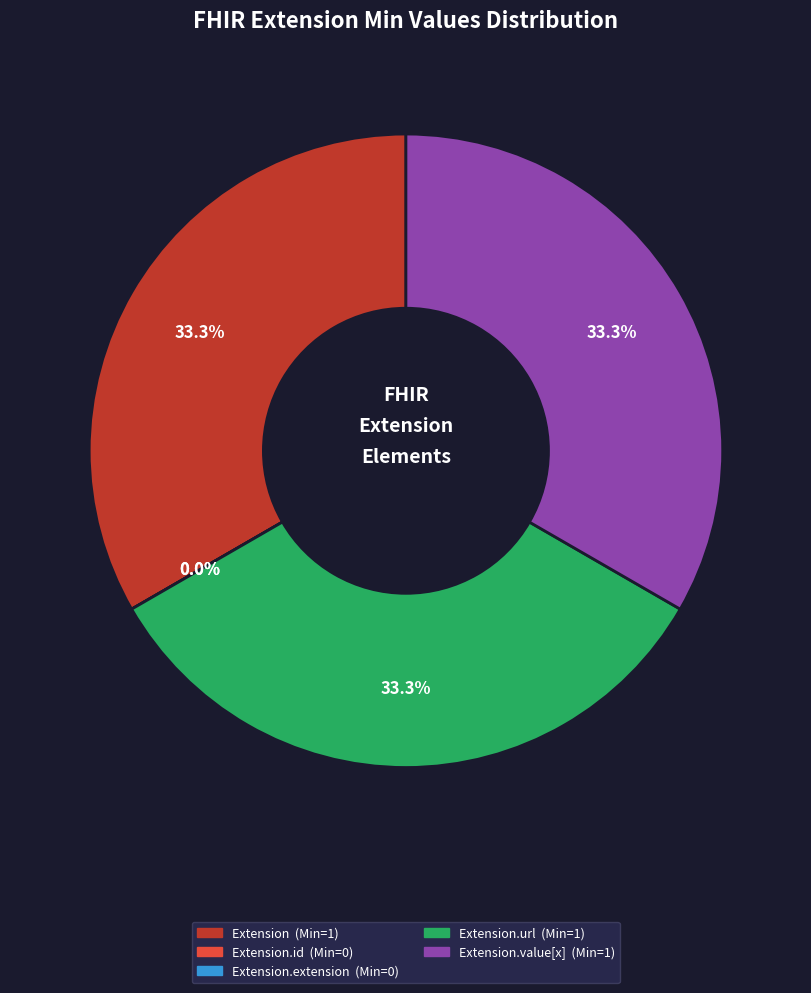

Between Extension.extension and Extension.url, which is larger?

Extension.url